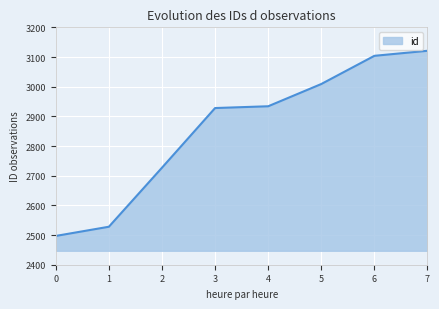

How many distinct data groups are displayed?

1